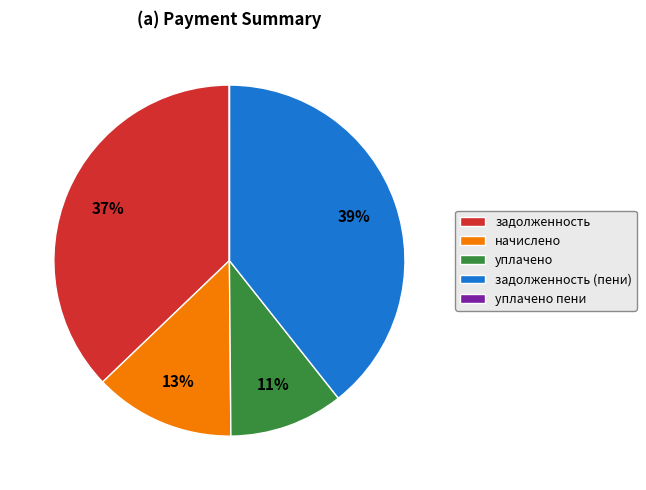

To the nearest percent, what is the difference between the largest and smallest slice percentages?

39%